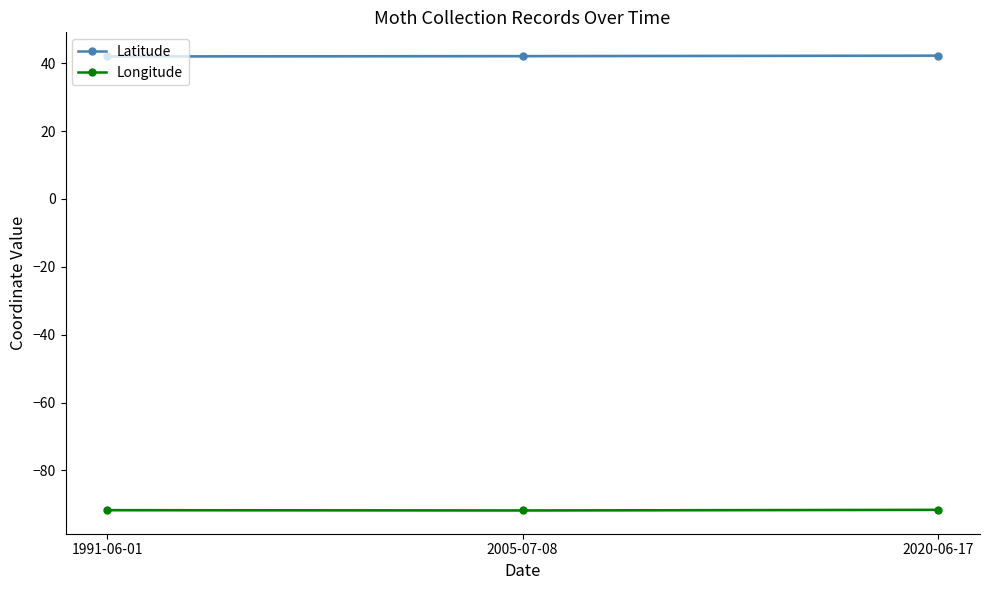

Does the chart have visible grid lines?

No